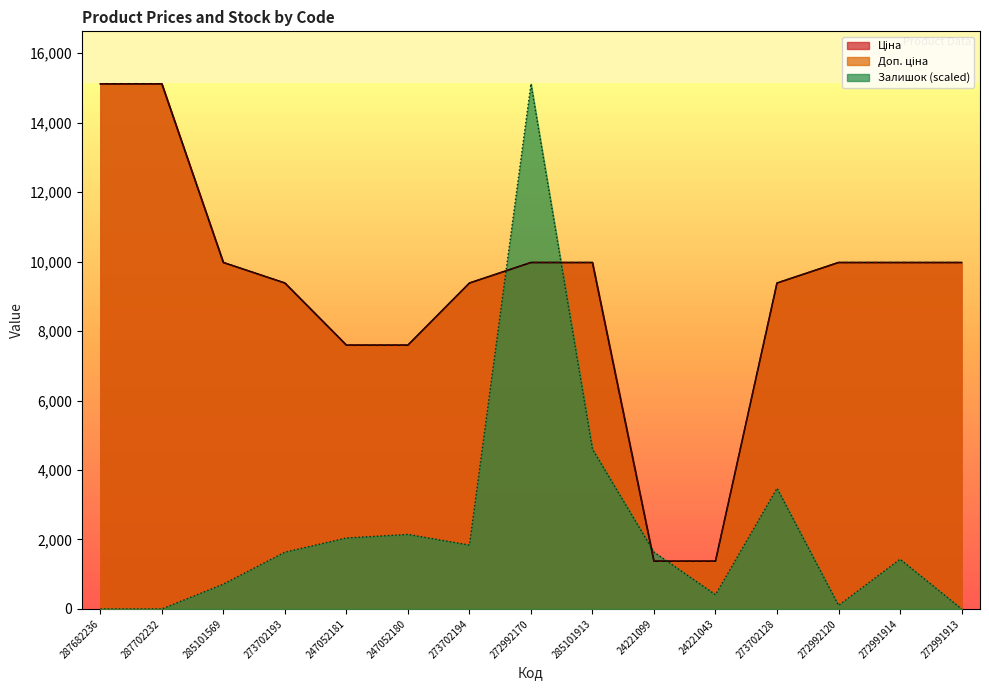

Reading left to right, what are all the values shown in this chart?

Ціна: 15120.0	15120.0	9975.0	9384.0	7596.5	7596.5	9384.0	9975.0	9975.0	1375.4	1375.4	9384.0	9975.0	9975.0	9975.0
Доп. ціна: 15120.0	15120.0	9975.0	9384.0	7596.5	7596.5	9384.0	9975.0	9975.0	1375.0	1375.0	9384.0	9975.0	9975.0	9975.0
Залишок: 0.0	0.0	715.1	1634.6	2043.2	2145.4	1838.9	15120.0	4597.3	1634.6	408.6	3473.5	102.2	1430.3	0.0